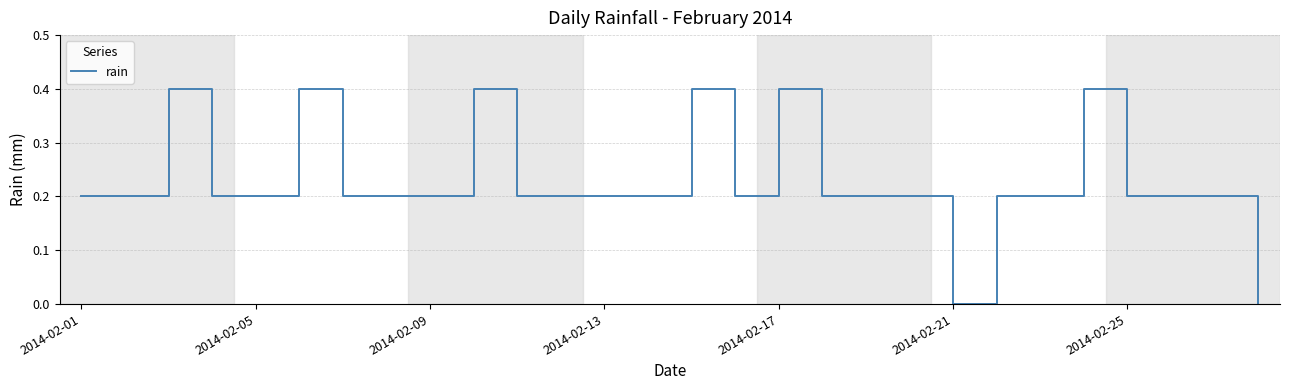

True or false: the data has more than 2 interior local peaks.

True